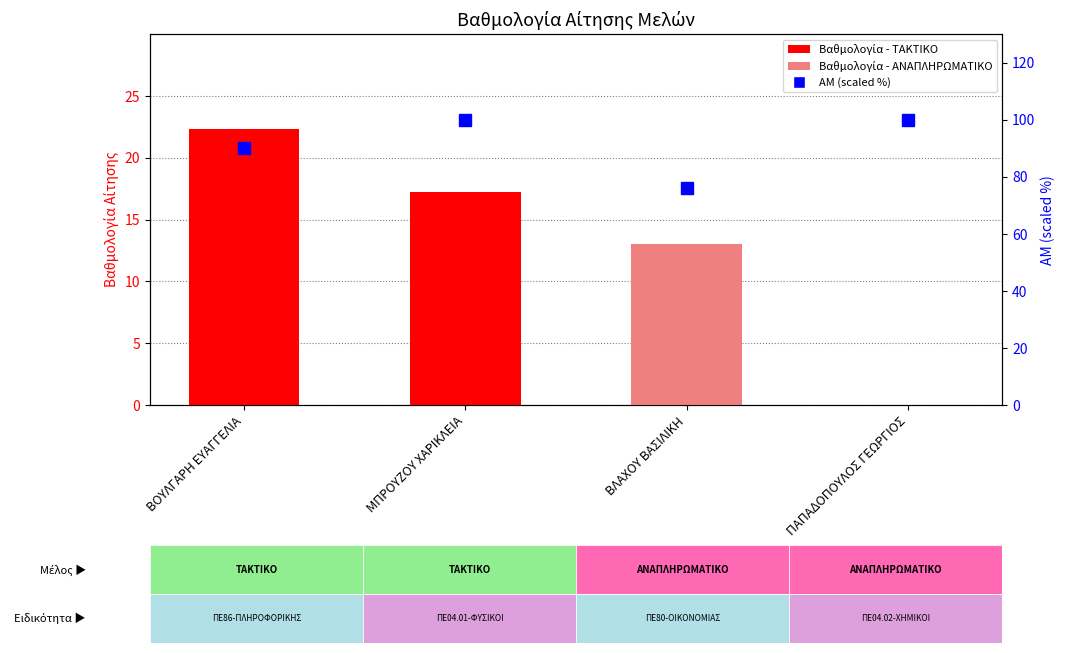

Between ΒΛΑΧΟΥ ΒΑΣΙΛΙΚΗ and ΒΟΥΛΓΑΡΗ ΕΥΑΓΓΕΛΙΑ, which is larger?

ΒΟΥΛΓΑΡΗ ΕΥΑΓΓΕΛΙΑ